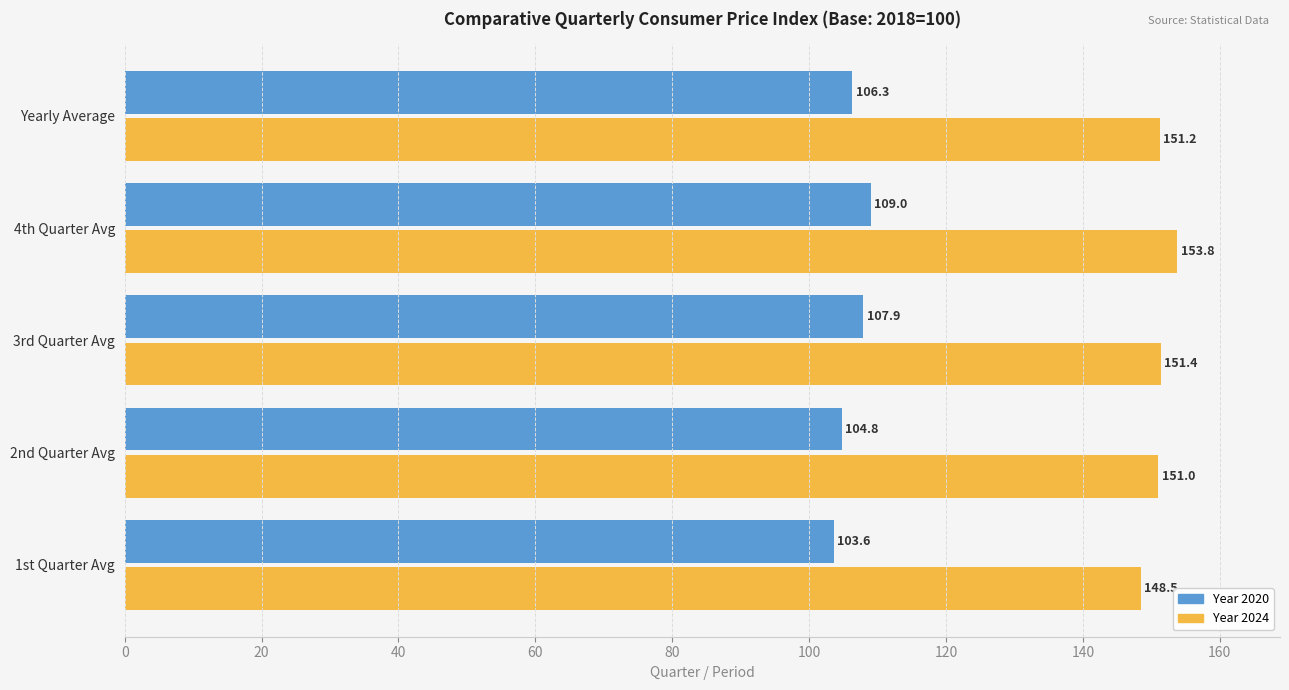

What is the spread (max minus min) of values at 4th Quarter Avg?

44.8